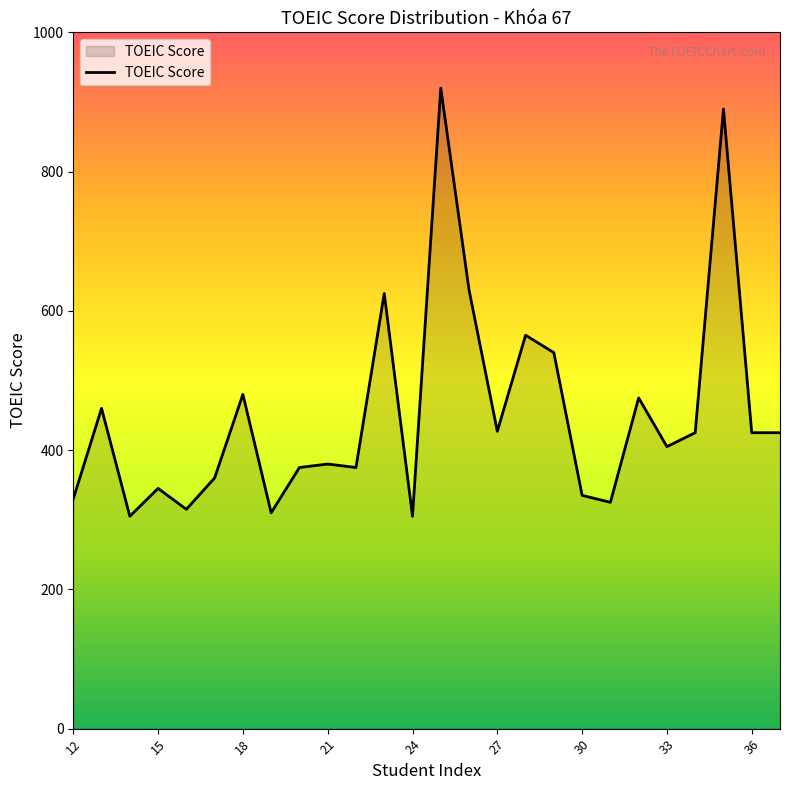

True or false: the data has more than 1 interior local peaks.

True